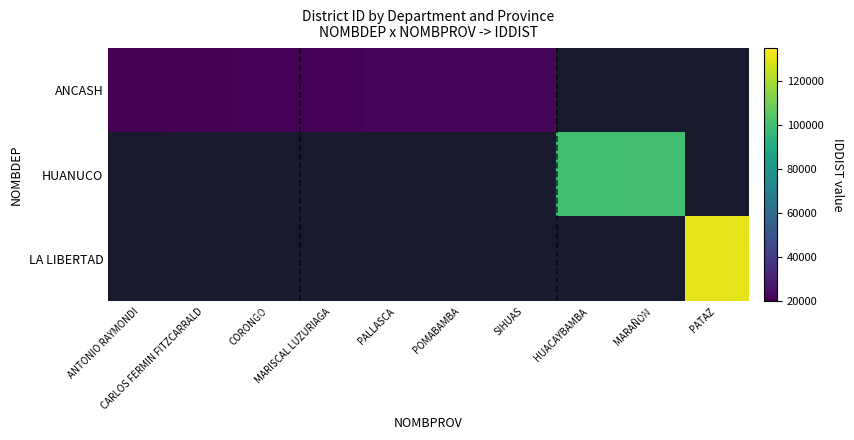

Rank the categories by ANCASH value from lowest to highest.

ANTONIO RAYMONDI, CARLOS FERMIN FITZCARRALD, CORONGO, MARISCAL LUZURIAGA, PALLASCA, POMABAMBA, SIHUAS, HUACAYBAMBA, MARAÑON, PATAZ